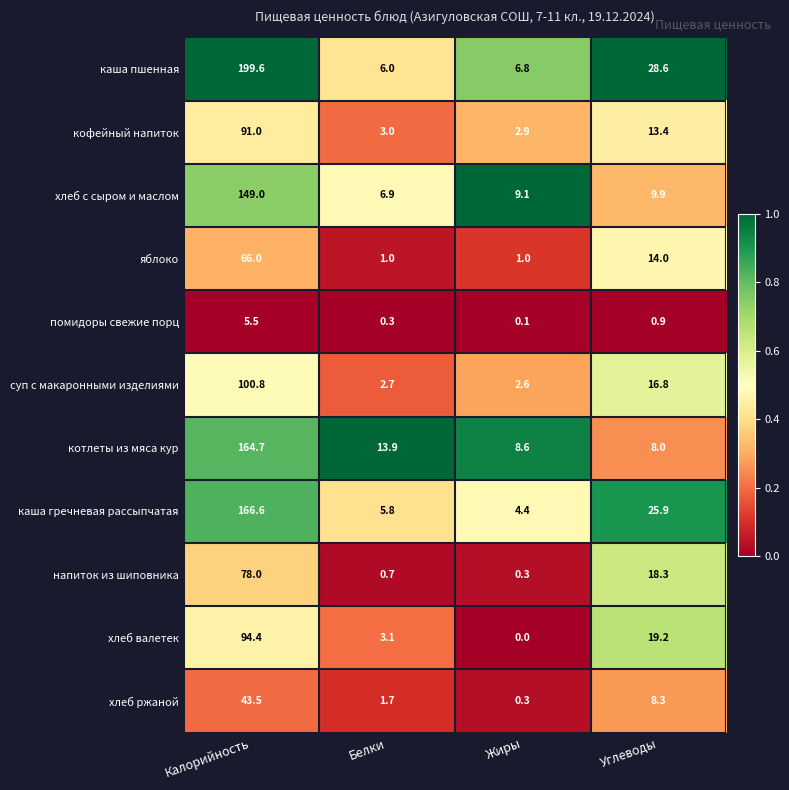

True or false: хлеб валетек has a value of 94.4 at Калорийность.

True